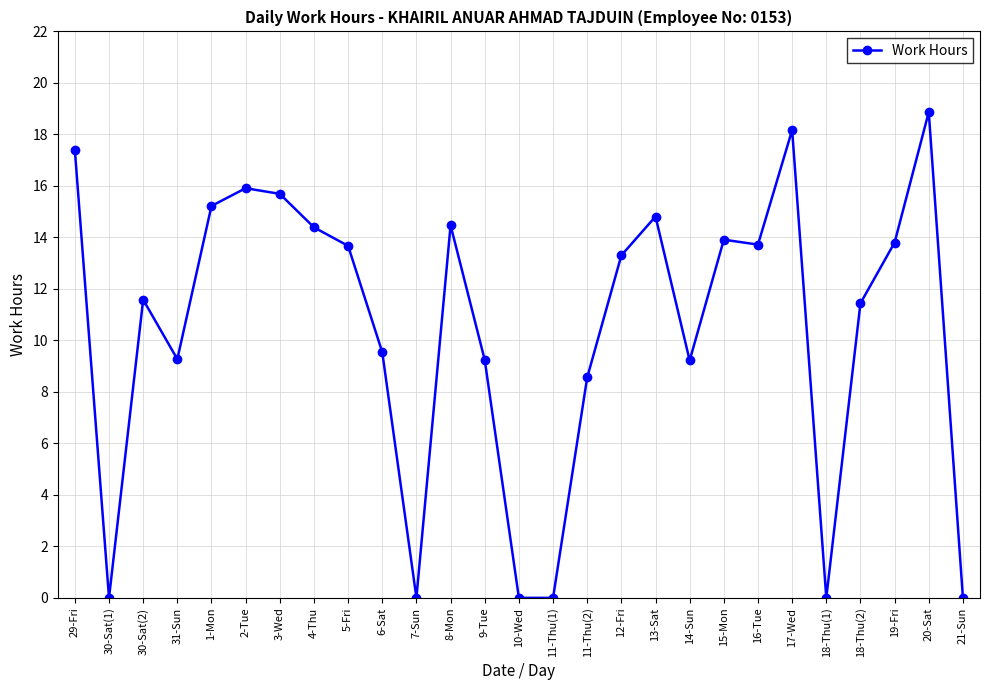

How many values are below 13?

13